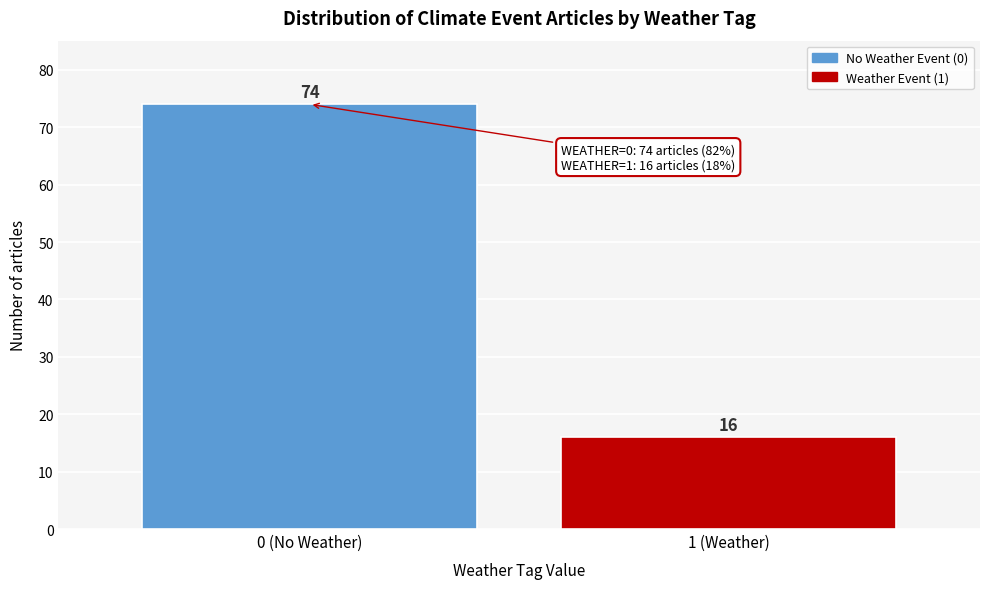

Reading right to left, extract all data points from this chart.

16	74